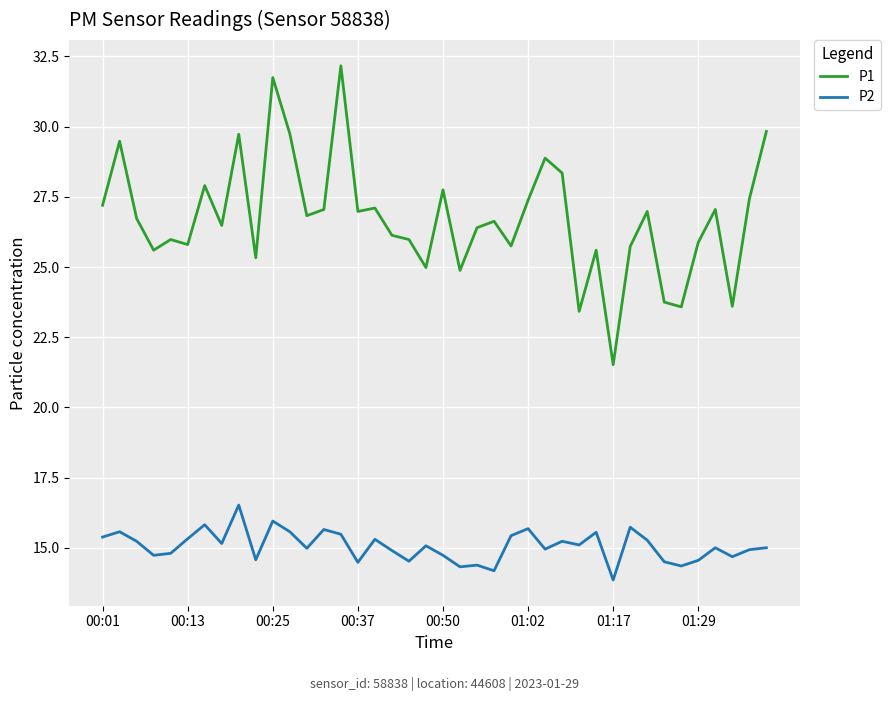

Which series has the widest spread of values?

P1